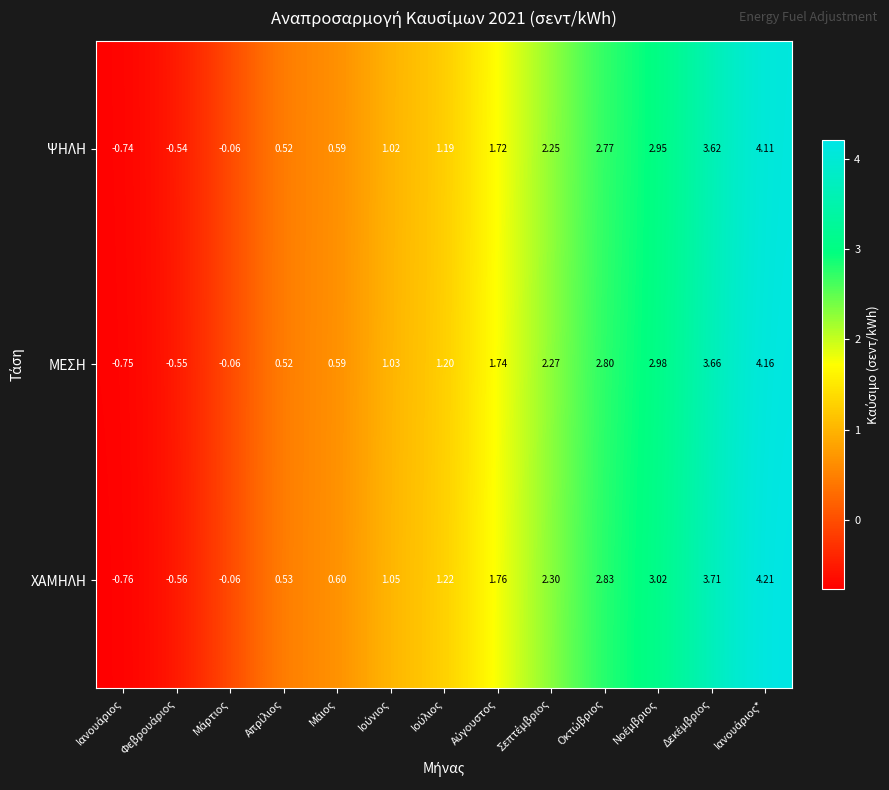

Rank the series by their maximum value, from lowest to highest.

ΨΗΛΗ, ΜΕΣΗ, ΧΑΜΗΛΗ